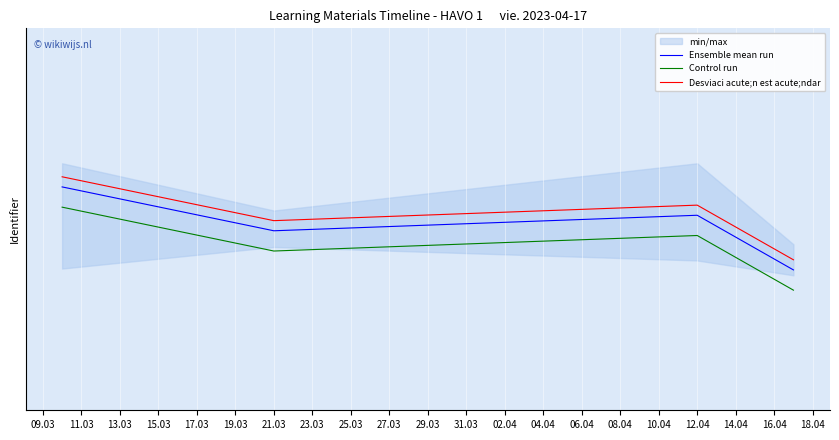

Where is Ensemble mean run nearest to the value 7495423?

21.03